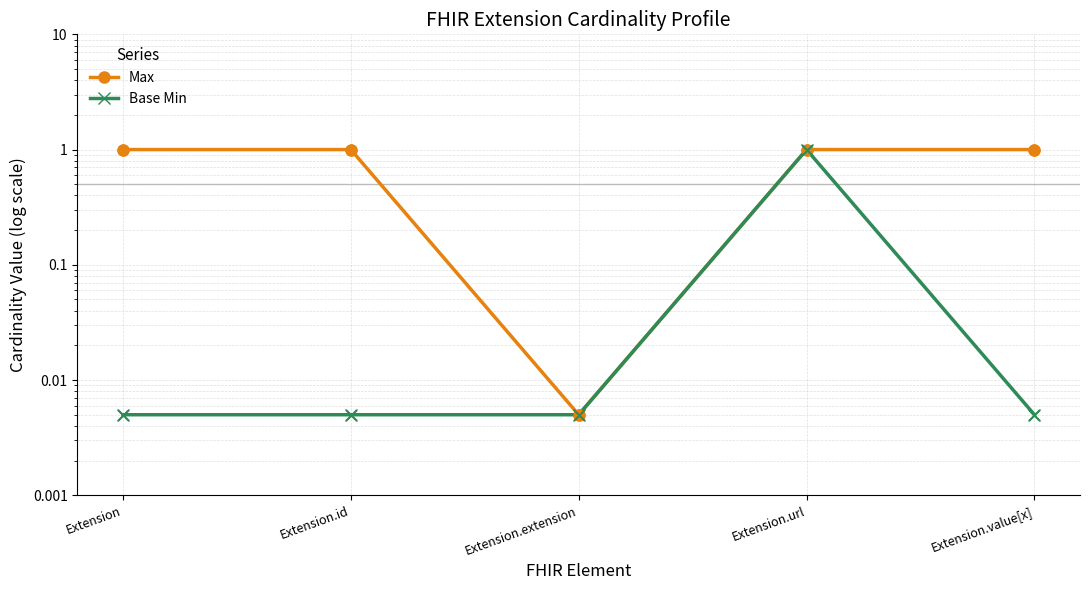

Is the value of Max at Extension.value[x] greater than the value of Base Min at Extension.value[x]?

Yes